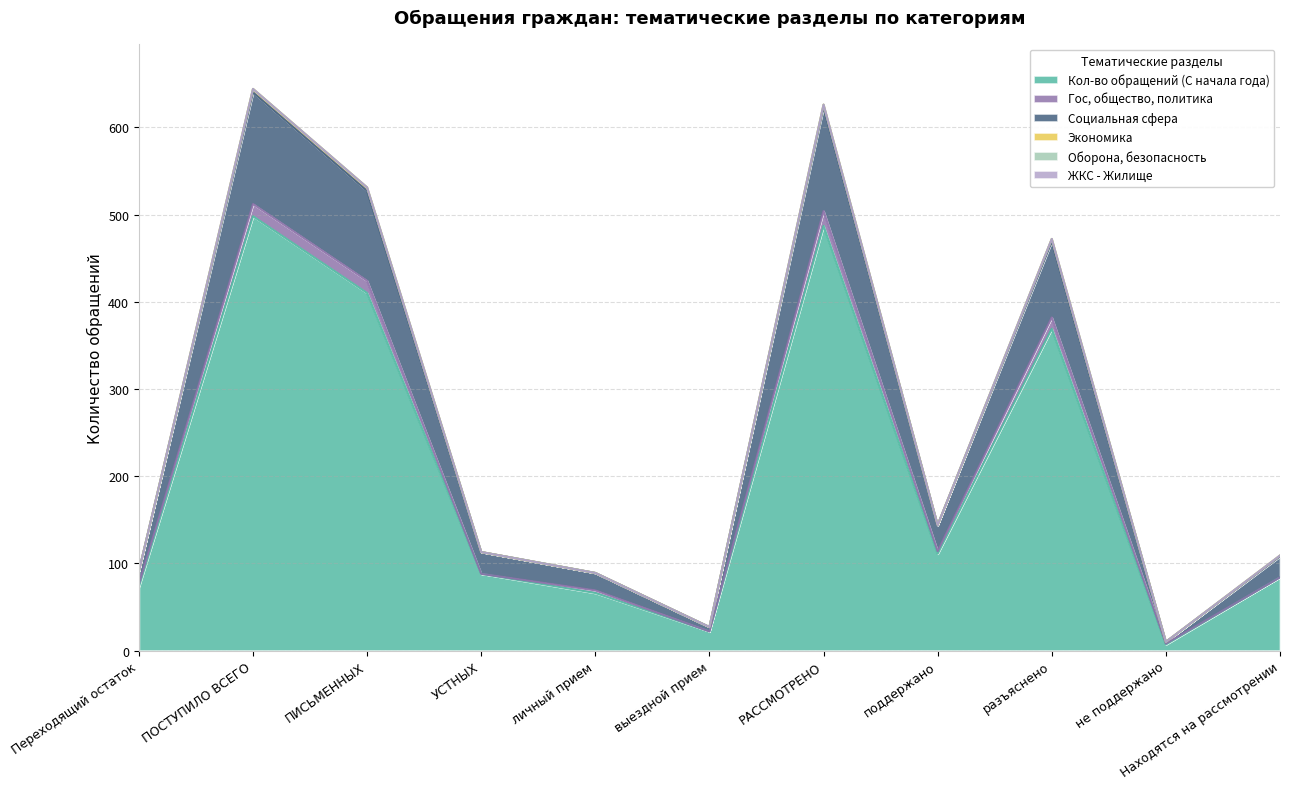

At which category is the sum across all series the highest?

ПОСТУПИЛО ВСЕГО